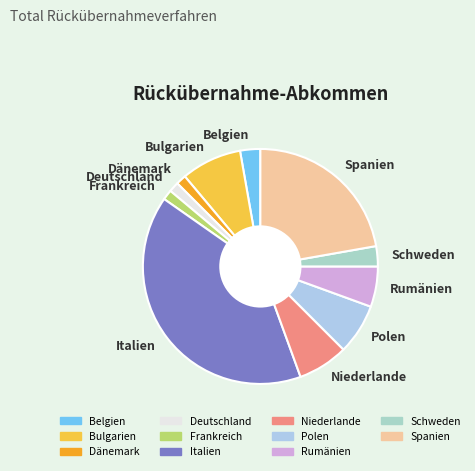

Which slice is the largest?

Italien